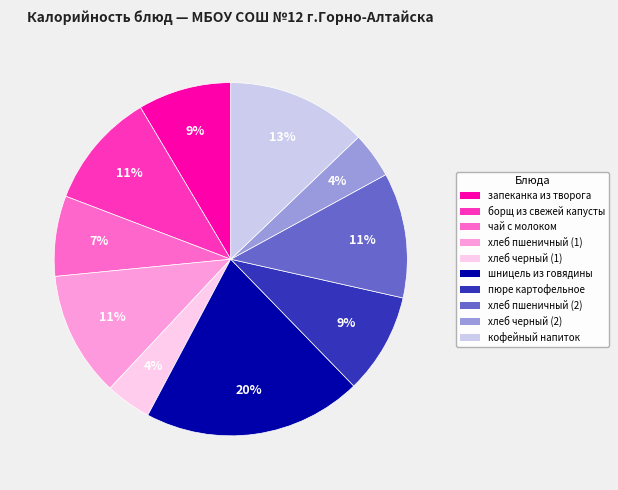

True or false: борщ из свежей капусты accounts for 18% of the total.

False